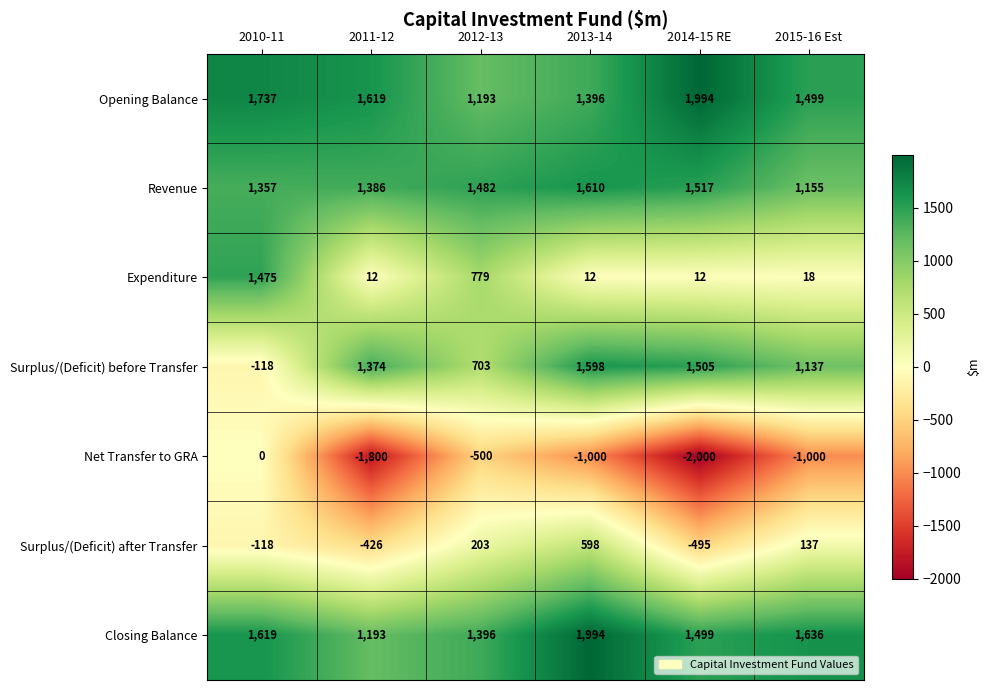

What is the spread (max minus min) of values at 2014-15 RE?

3994